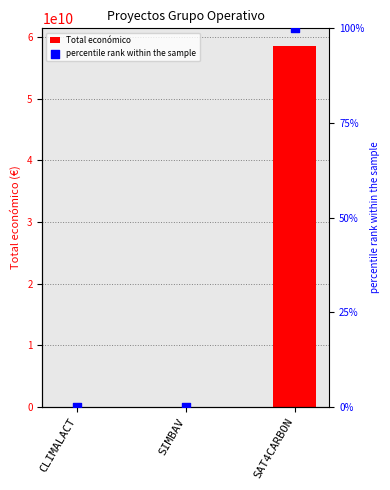

Is the value of percentile rank within the sample at SIMBAV greater than the value of Total económico at SIMBAV?

No